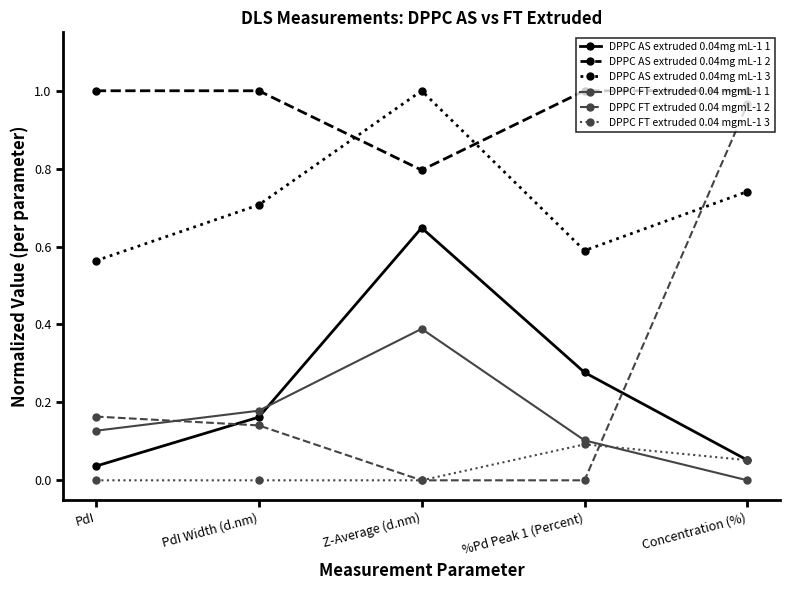

True or false: DPPC FT extruded 0.04 mgmL-1 2 has more than 2 interior local peaks.

False